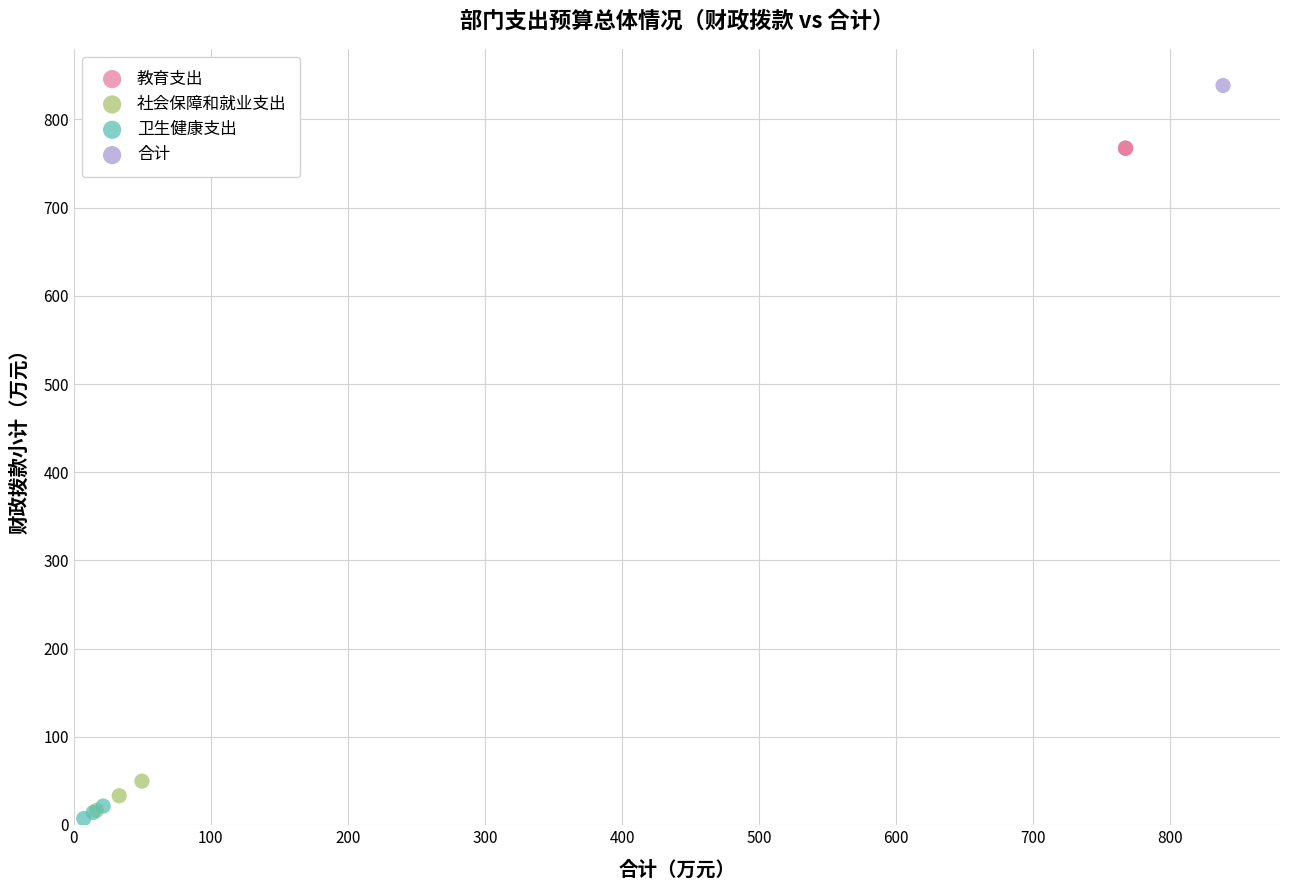

What are all the series names shown in the legend?

教育支出, 社会保障和就业支出, 卫生健康支出, 合计